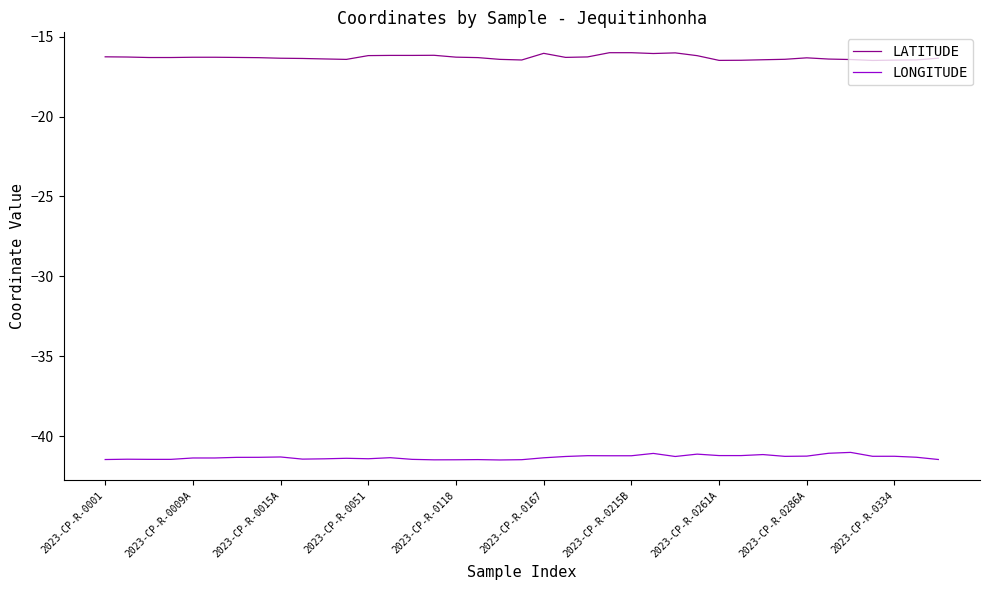

Does the chart display data point markers on the line(s)?

No